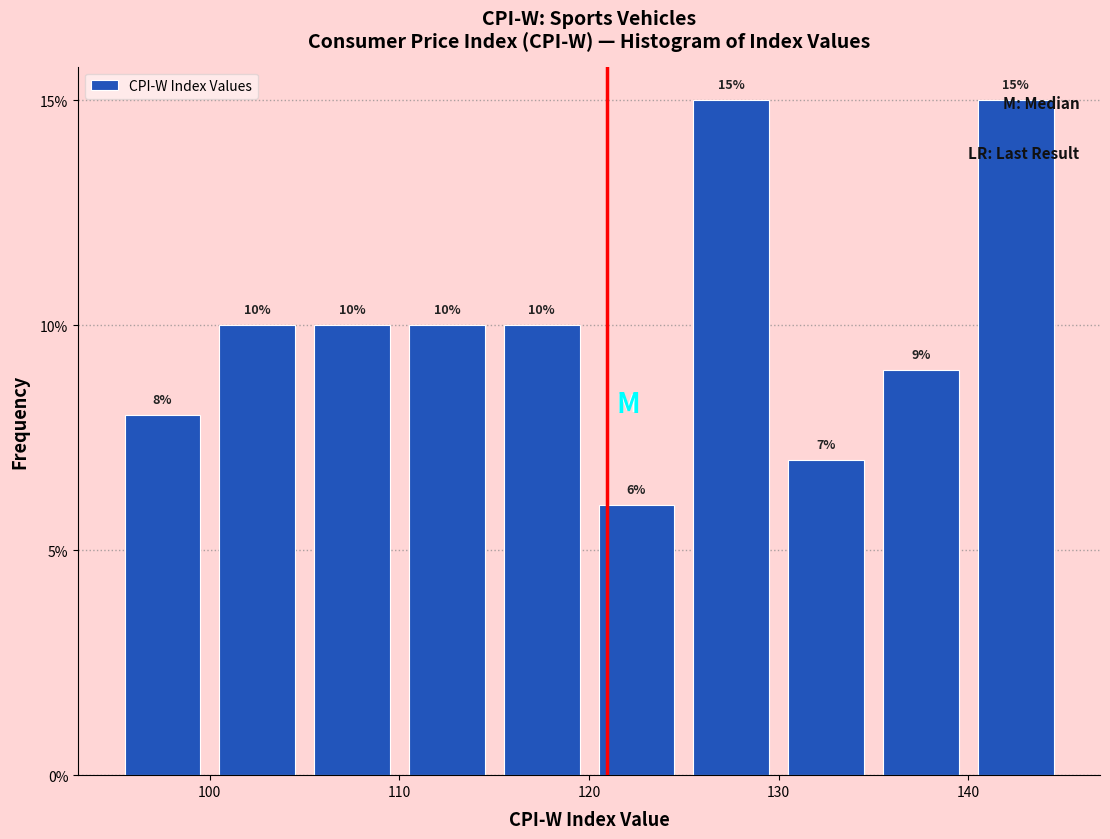

What is the height of the bar covering 120 to 125 on the x-axis?

6